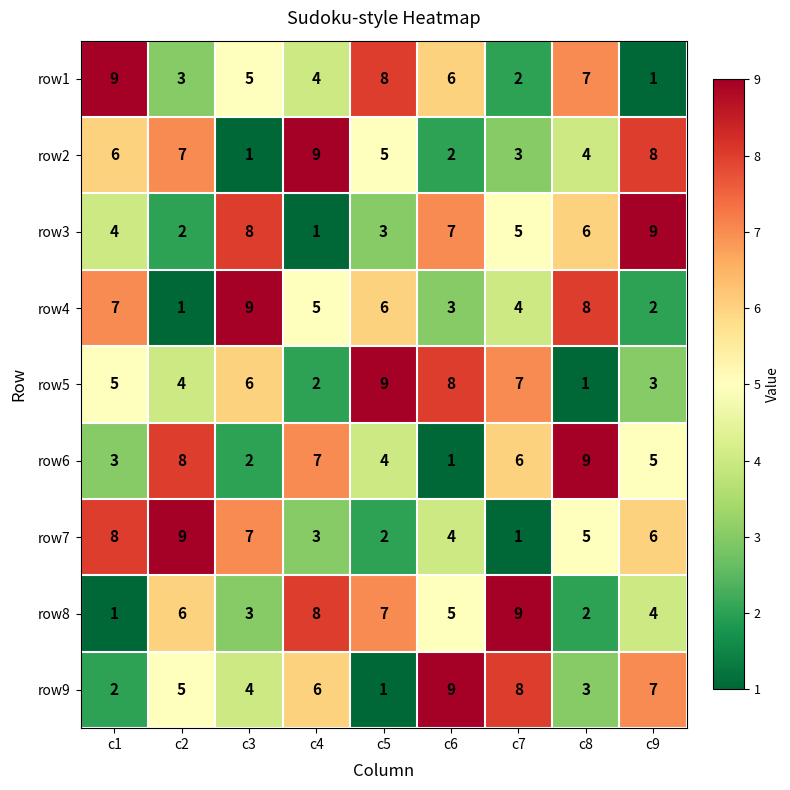

The row1 series shows 7 at c8. True or false?

True